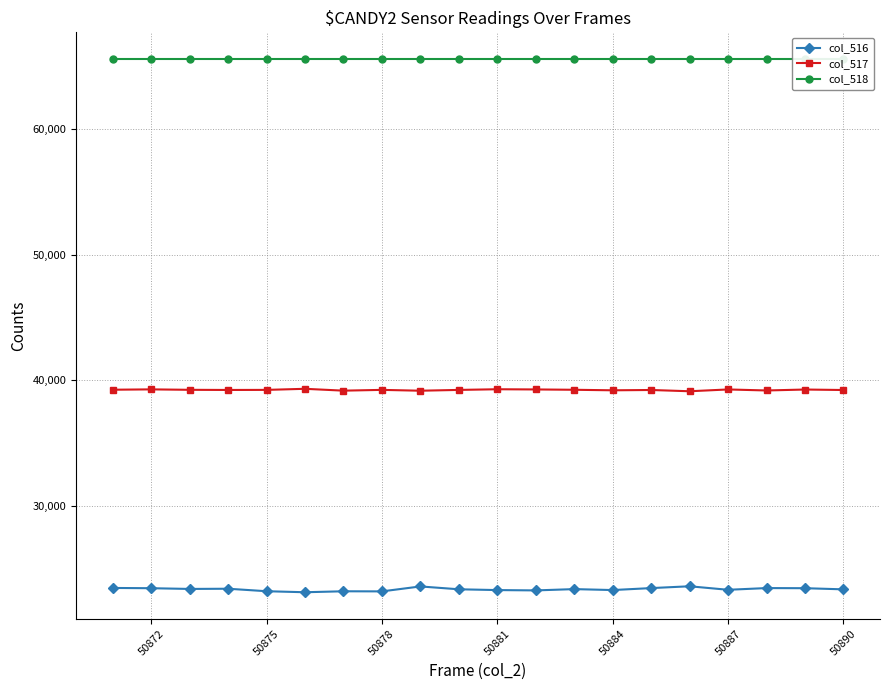

True or false: col_516 and col_517 cross at least once.

False